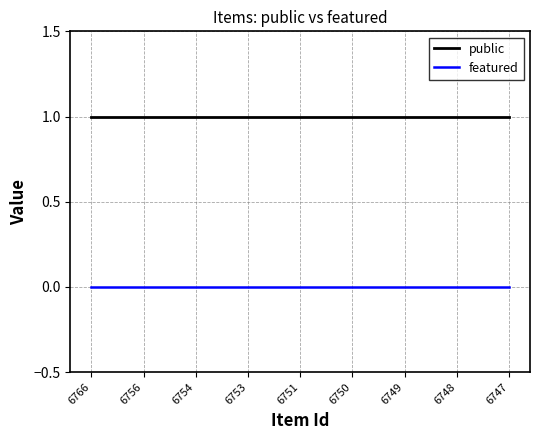

True or false: public and featured cross at least once.

False